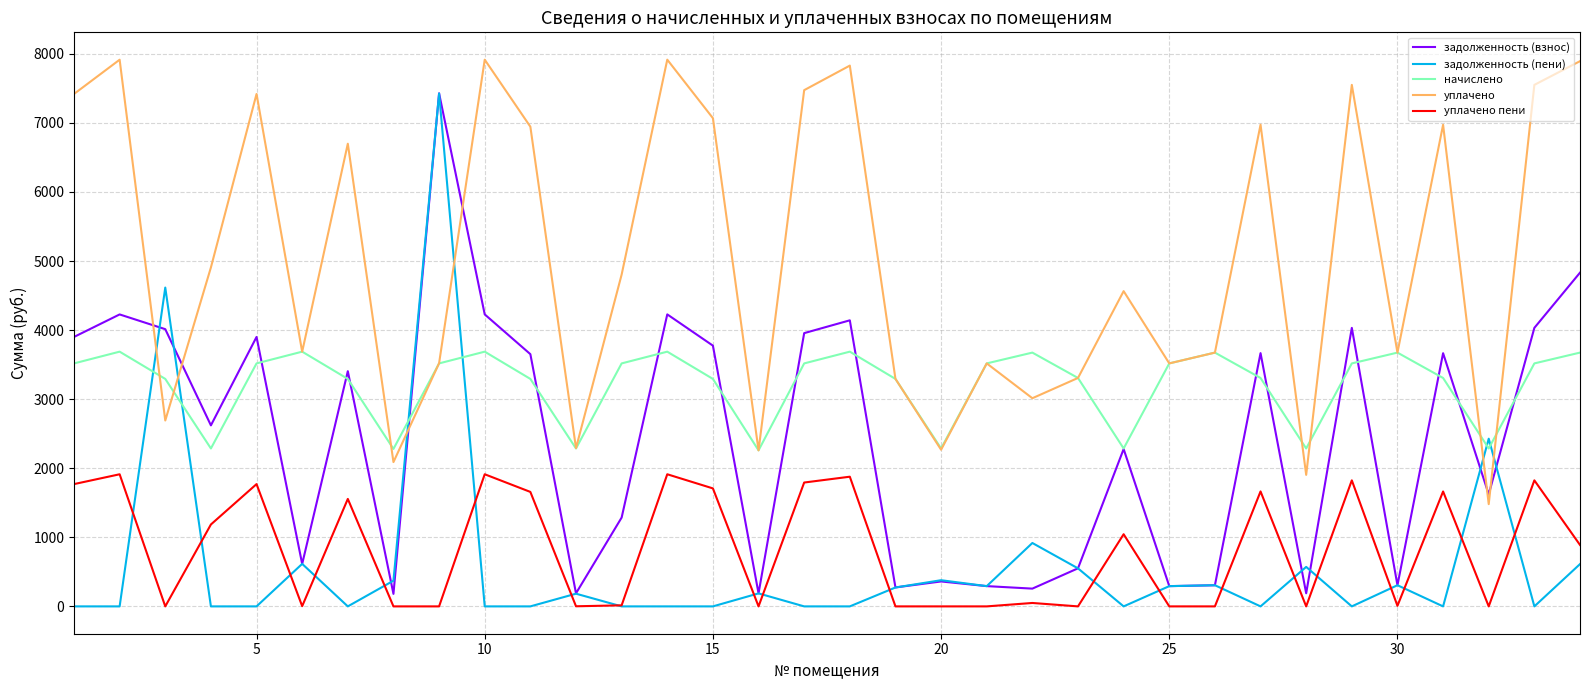

Which series has the largest range (max minus min)?

задолженность (пени)